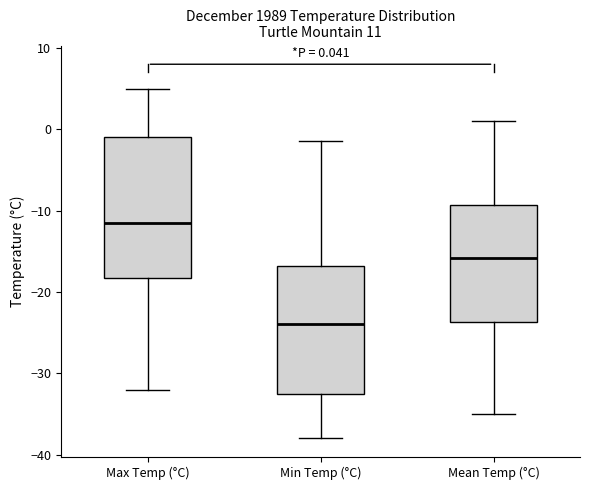

Comparing the boxes themselves (not the whiskers), which one is the tallest?

Max Temp (°C)